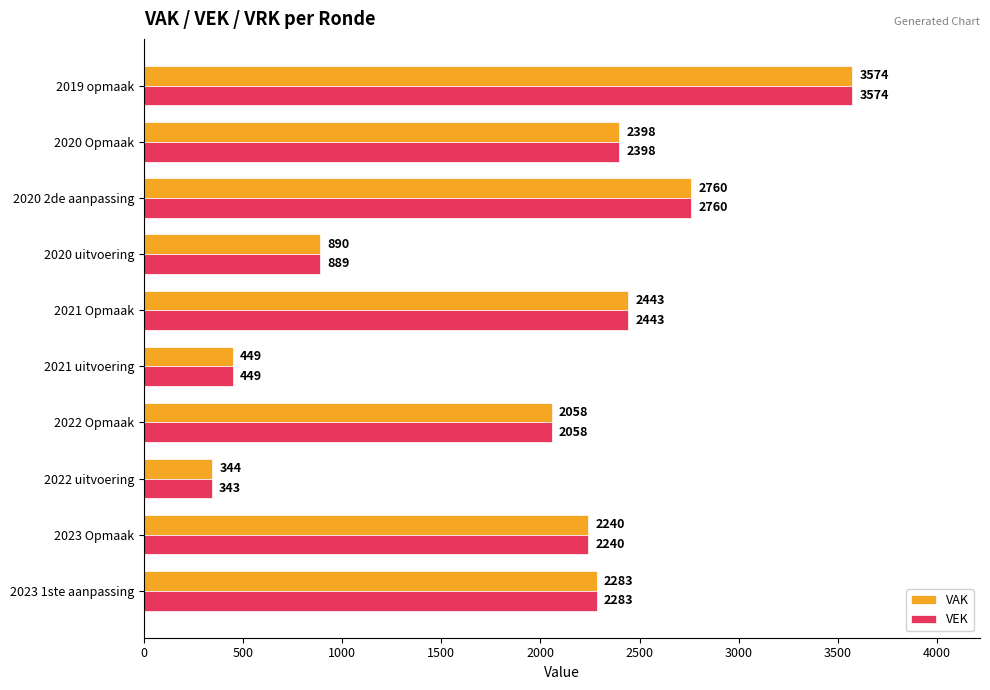

List the series in order of their overall mean, highest first.

VAK, VEK